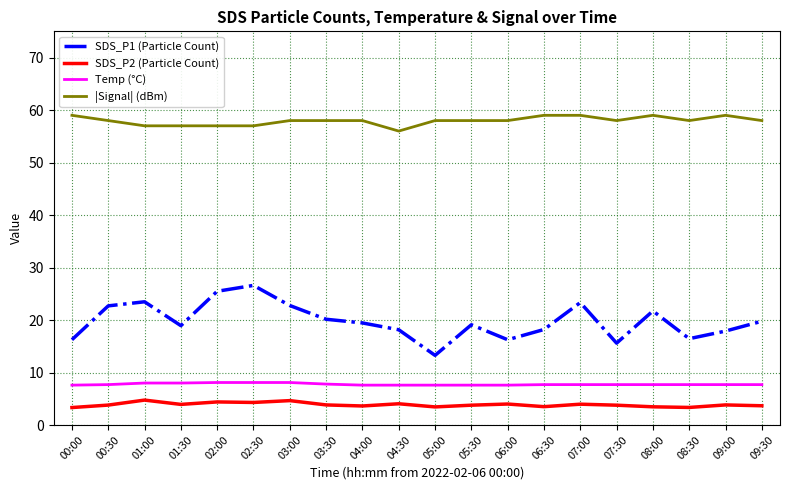

The value of |Signal| (dBm) at 01:00 is 87.4. True or false?

False